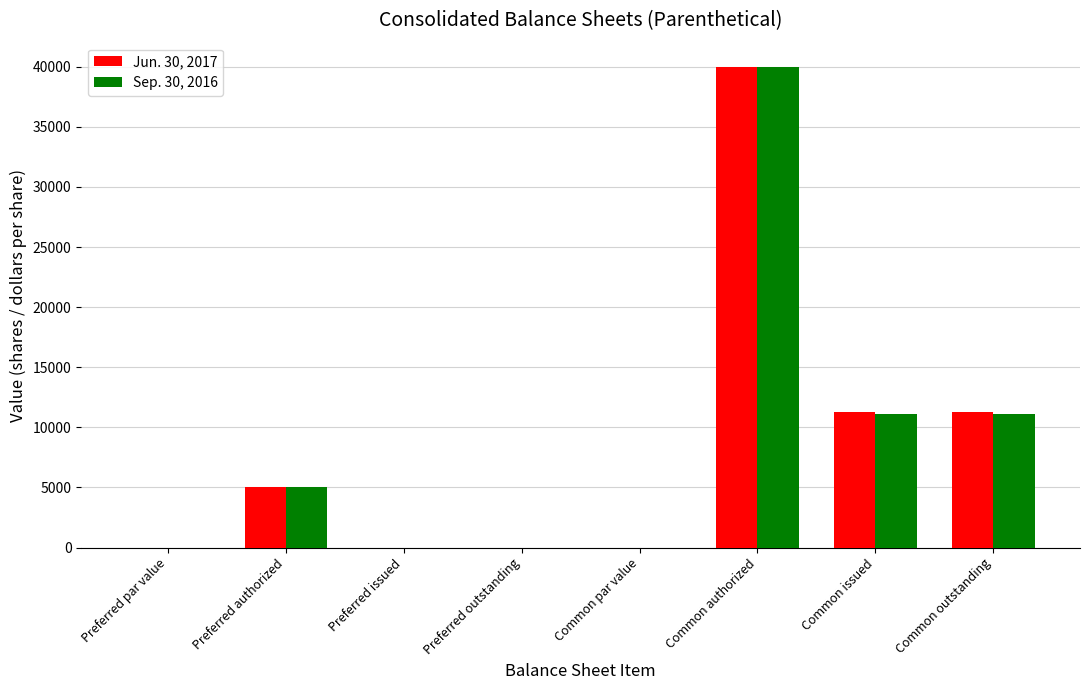

At which category is the sum across all series the highest?

Common authorized